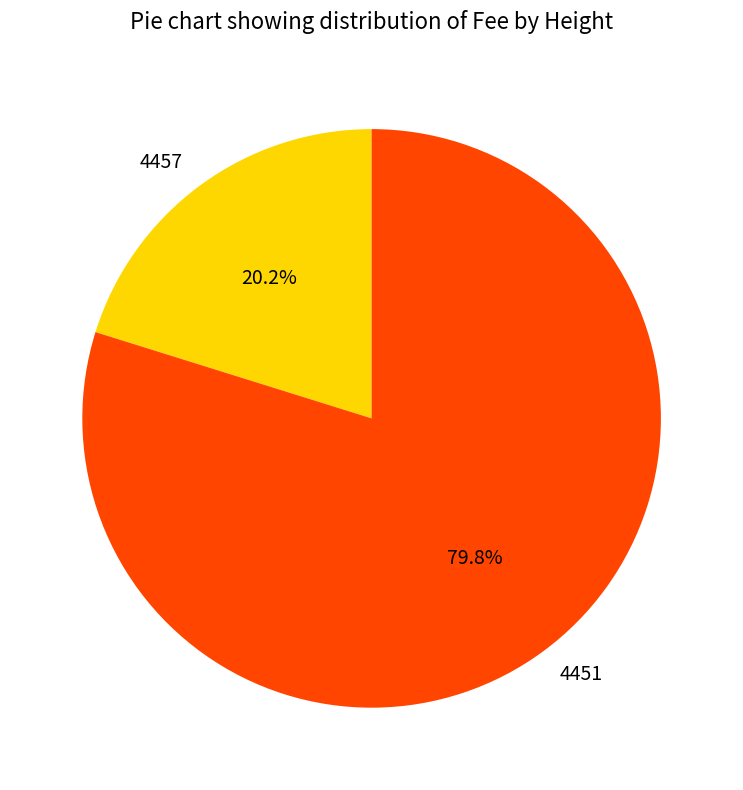

Rank the categories by value from highest to lowest.

4451, 4457